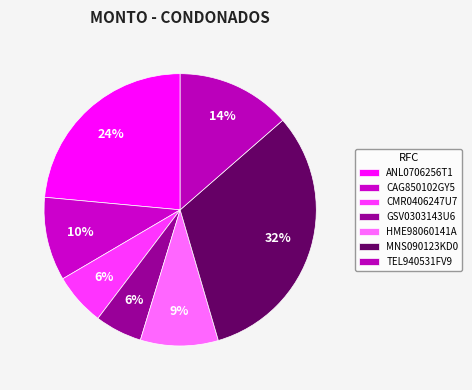

How many segments does this pie chart have?

7